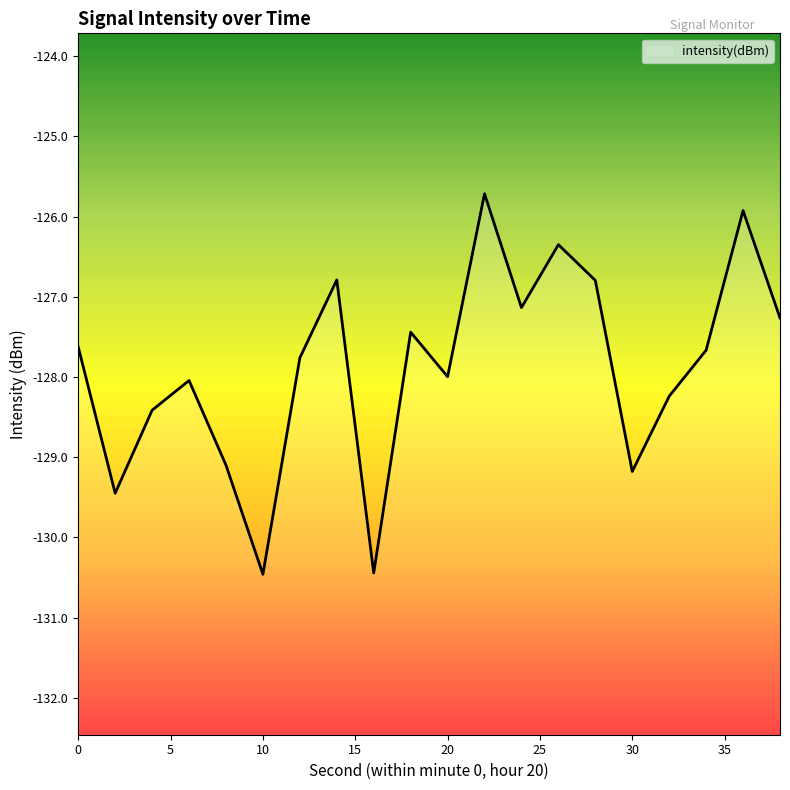

What is the greatest value displayed?

-125.7